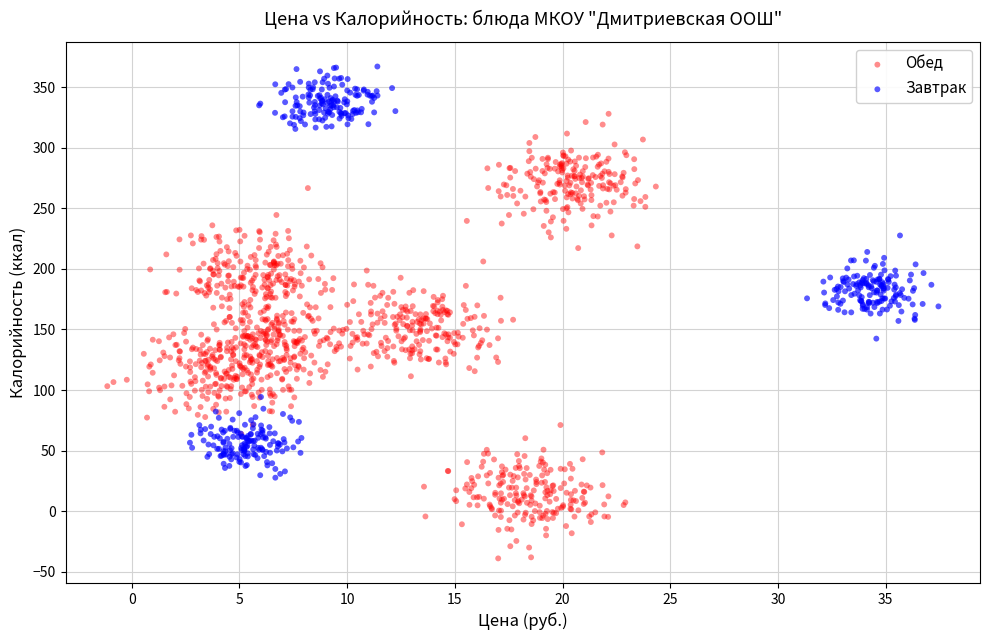

Which series reaches the minimum Y coordinate?

Обед